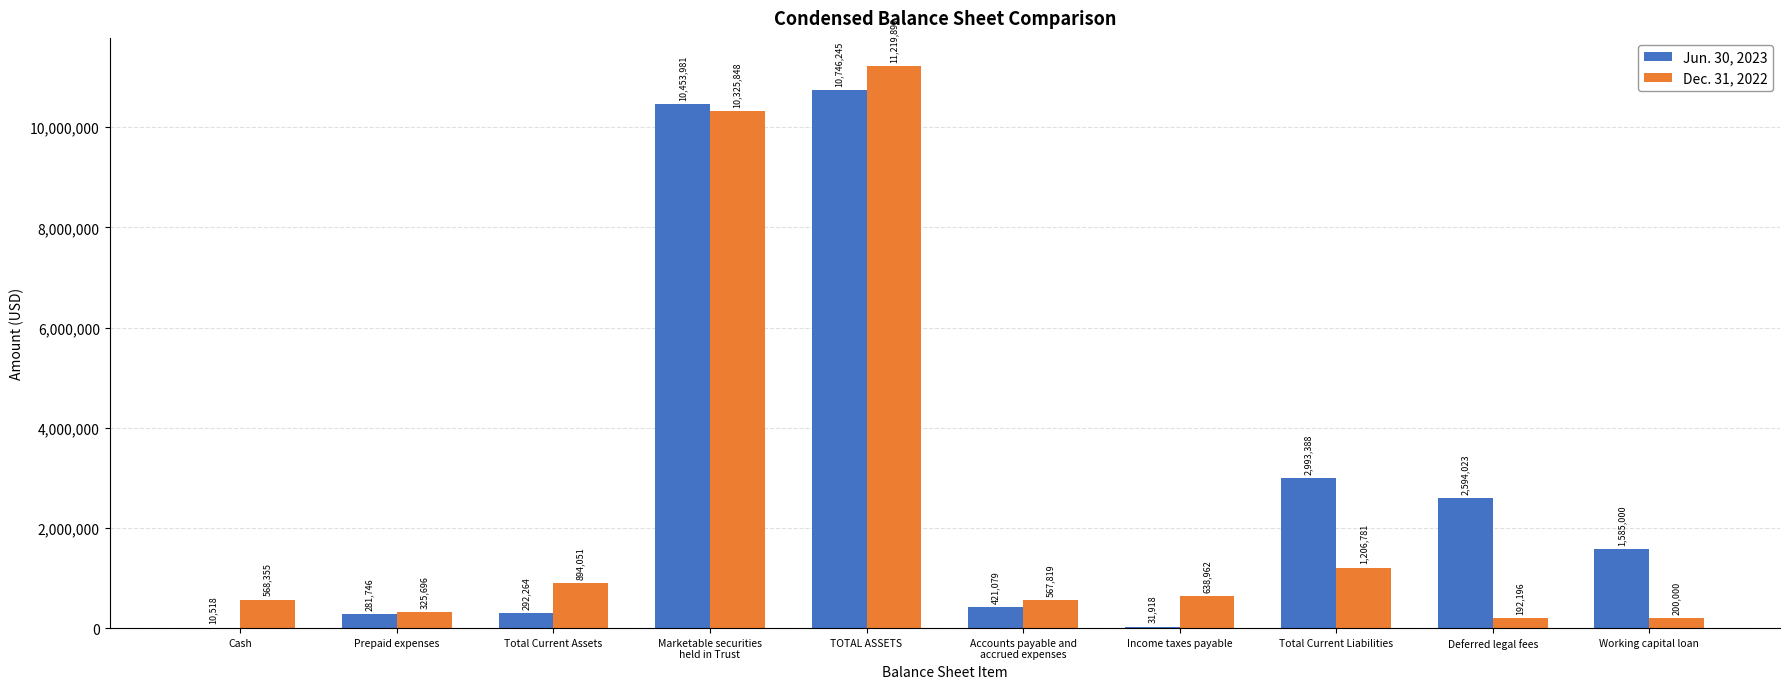

At which category does the chart reach its peak across all series?

TOTAL ASSETS